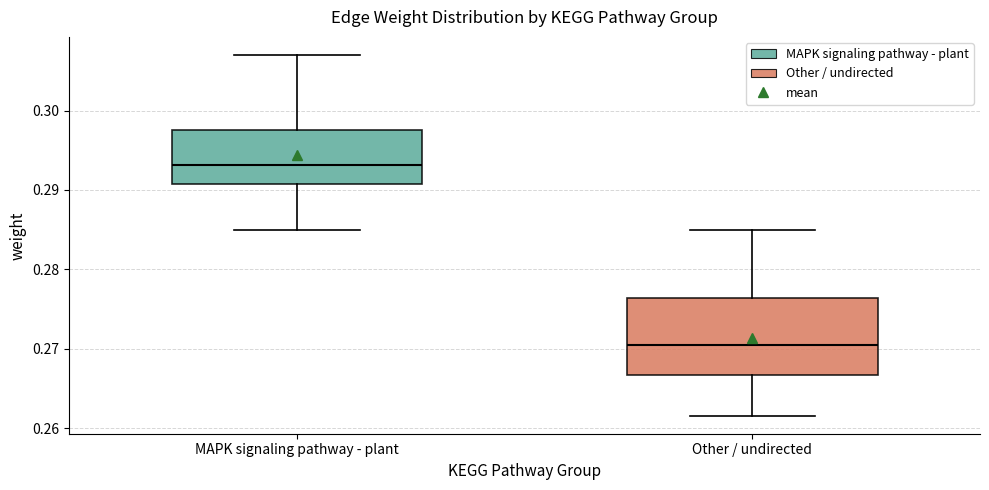

Reading left to right, read every box against the y-axis: the position of its median line, the range the box covers, and the ends of its whiskers. The values are not printed on the chart, so give them approximately, as read against the axis.

MAPK signaling pathway - plant: median 0.293, box 0.291 to 0.297, whiskers 0.285 to 0.307
Other / undirected: median 0.270, box 0.267 to 0.276, whiskers 0.262 to 0.285